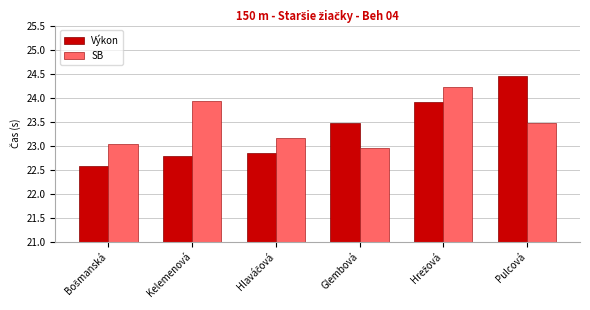

Is it true that SB equals 23.0 at Glembová?

True